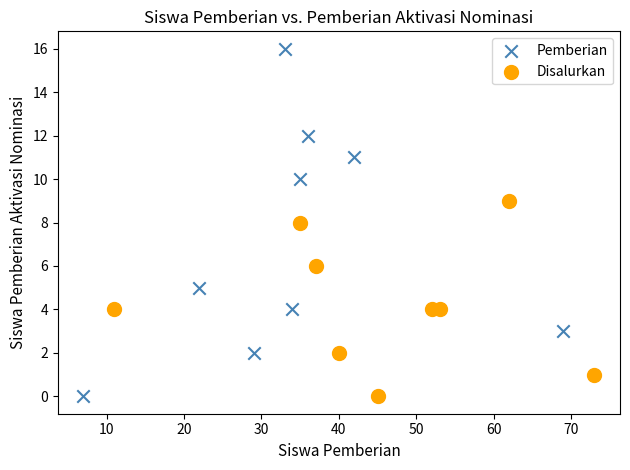

Which series has the widest spread of Y values?

Pemberian